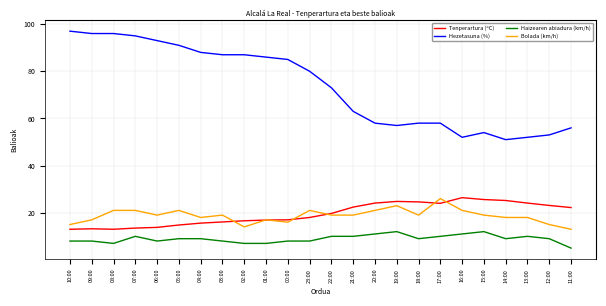

Is it true that Haizearen abiadura (km/h) equals 7.0 at 08:00?

True